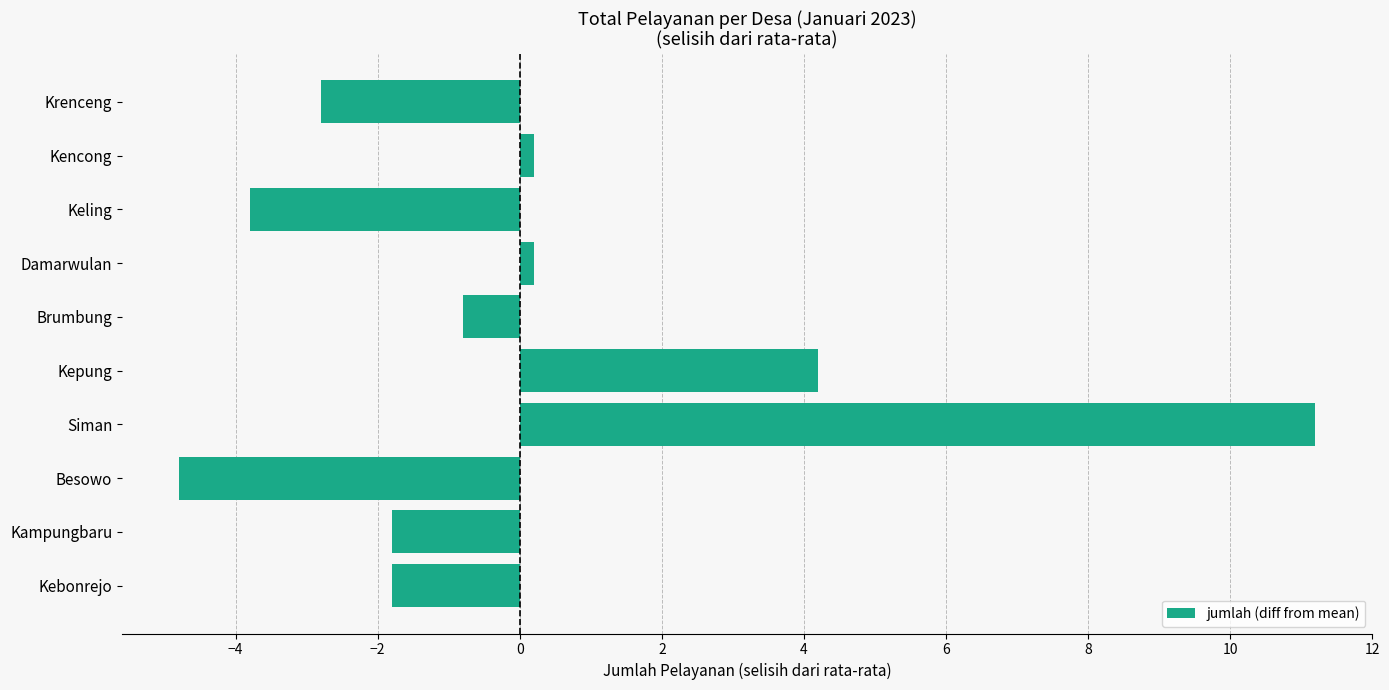

The chart shows a value of -3.8 at Keling. True or false?

True